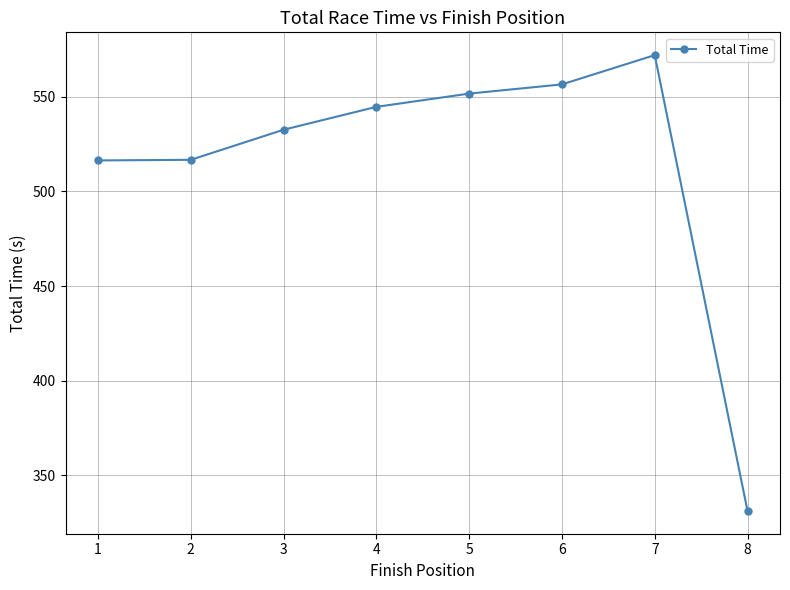

Is it true that the value at 8 is 212.0?

False